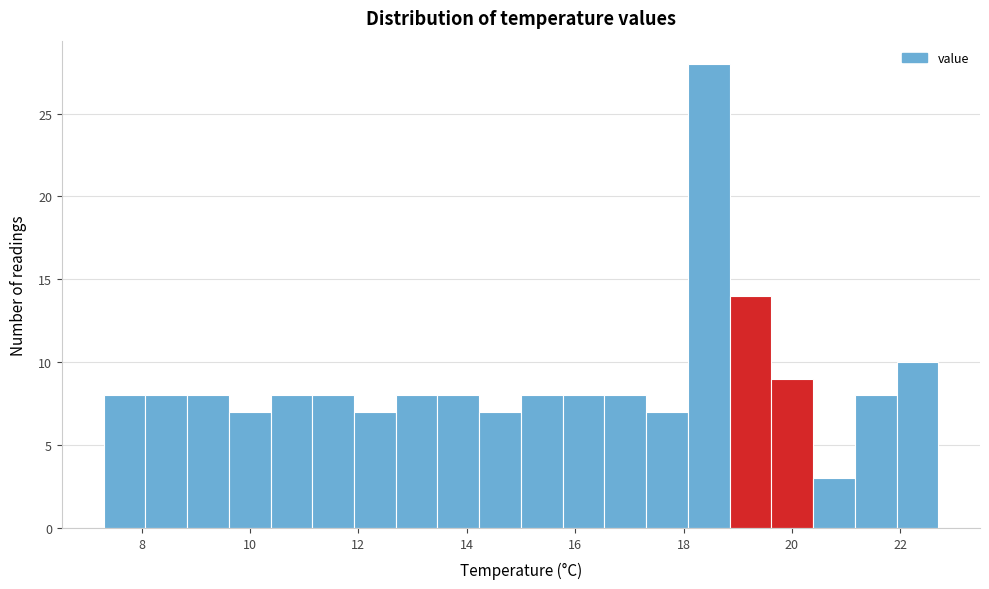

Around what value on the x-axis is the tallest bar? Give the approximate position of its centre, as read against the axis.

18.4